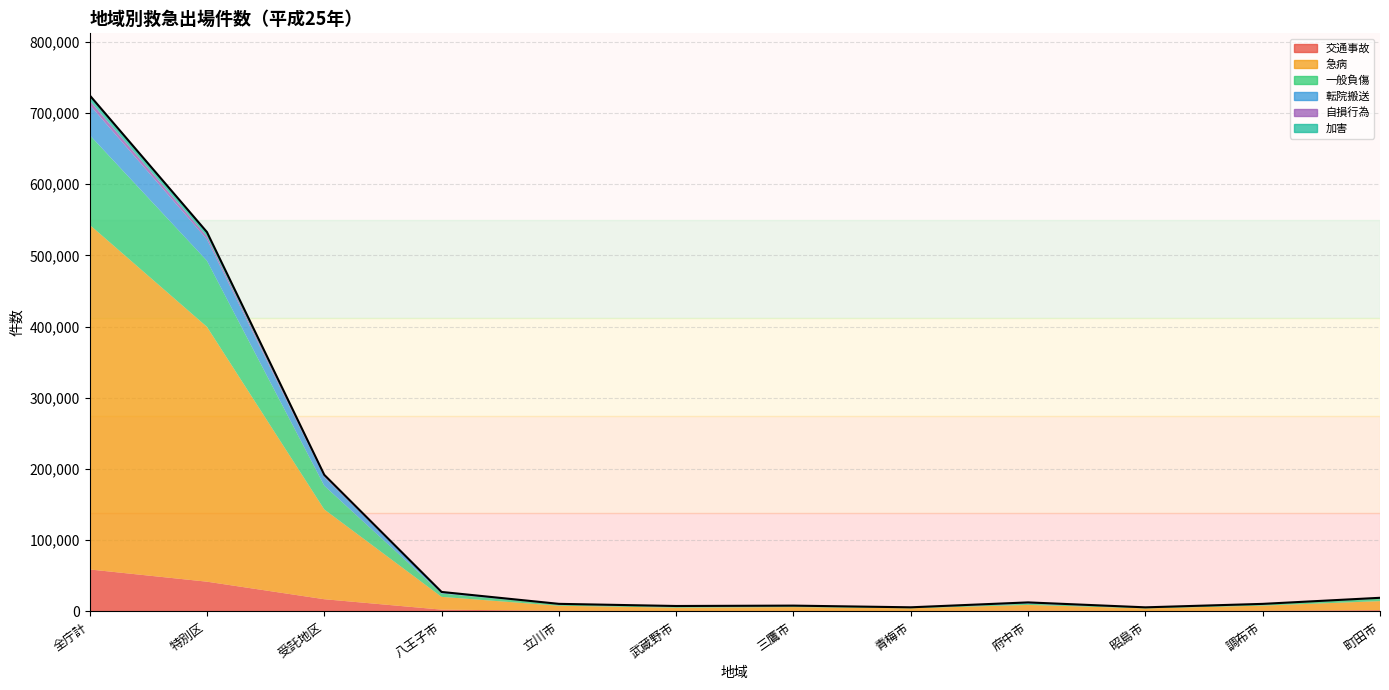

What is the difference between the second highest and minimum values in the 交通事故 series?

41154